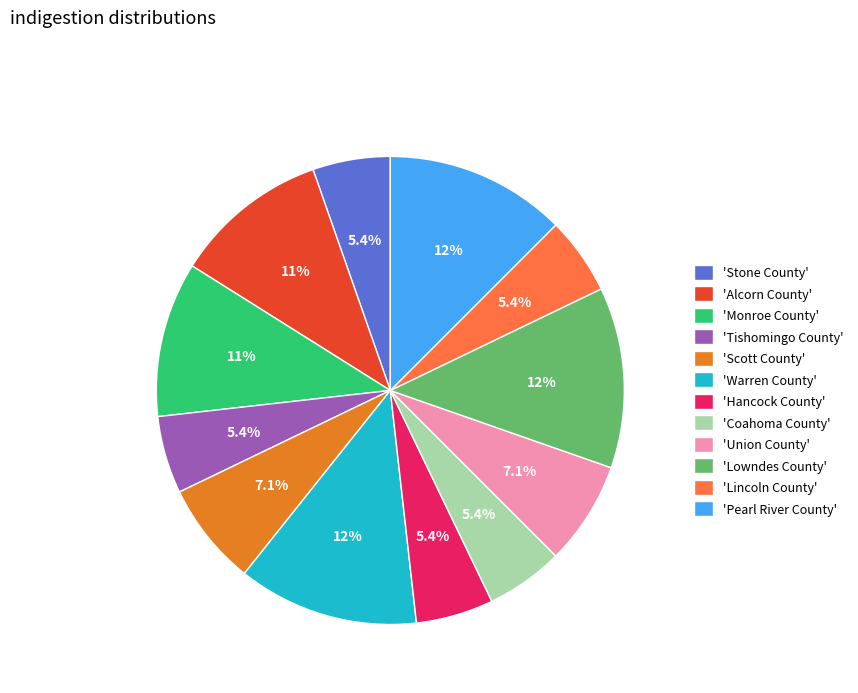

What portion of the pie excludes 'Coahoma County'?

94.6%